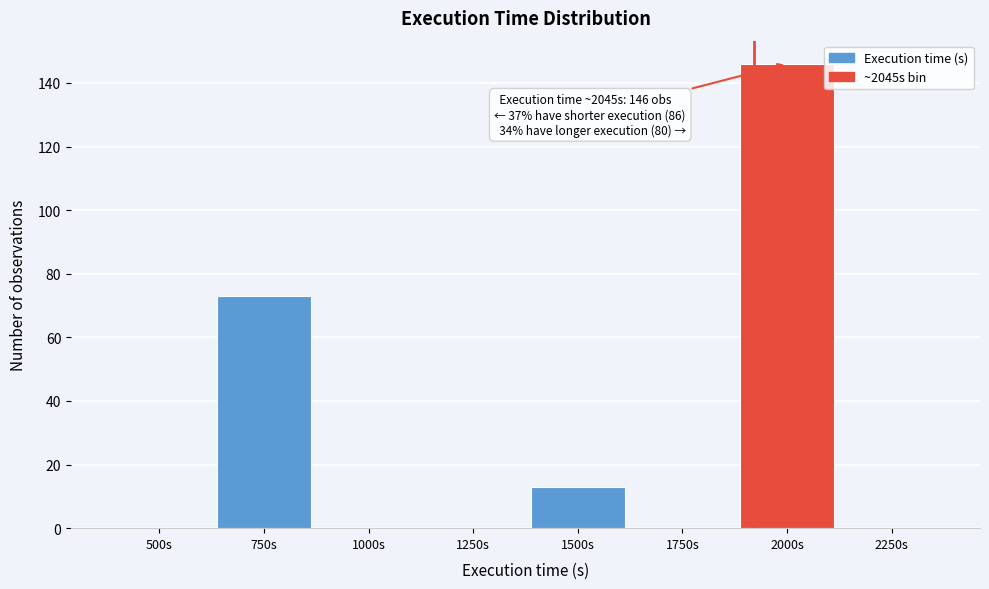

Reading left to right, transcribe all the data shown in this chart.

500s=0	750s=73	1000s=0	1250s=0	1500s=13	1750s=0	2000s=146	2250s=0